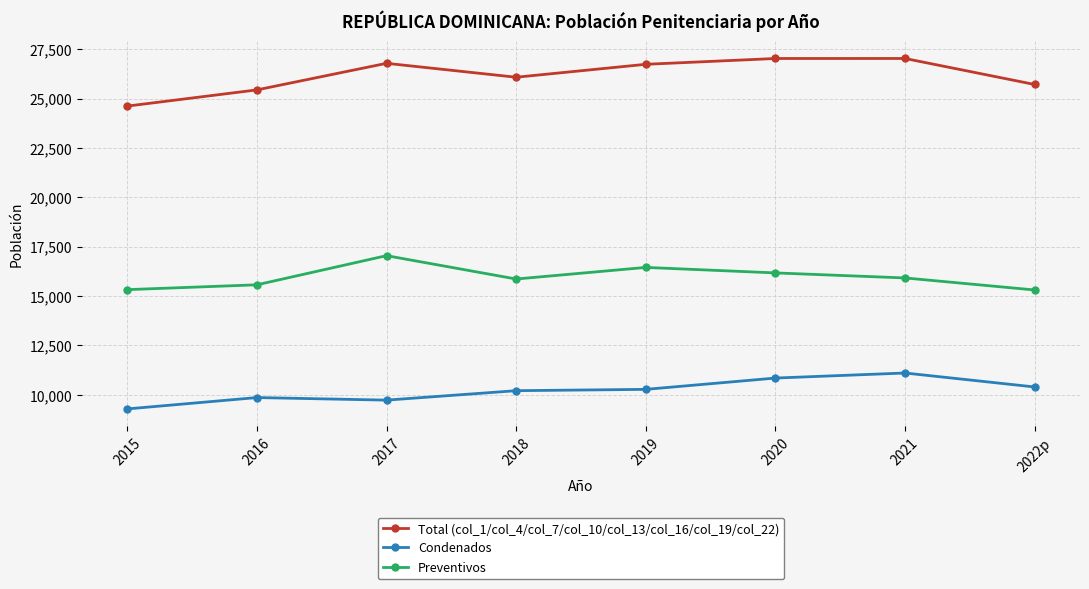

At which category does Preventivos reach its first local peak?

2017